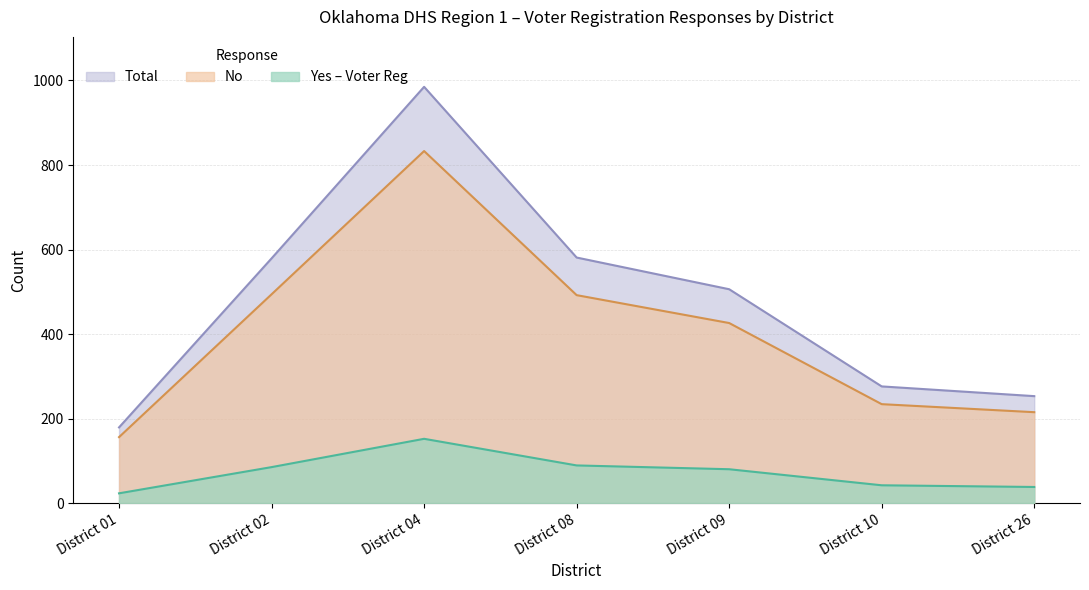

True or false: Total has more than 2 points higher than both neighbors.

False